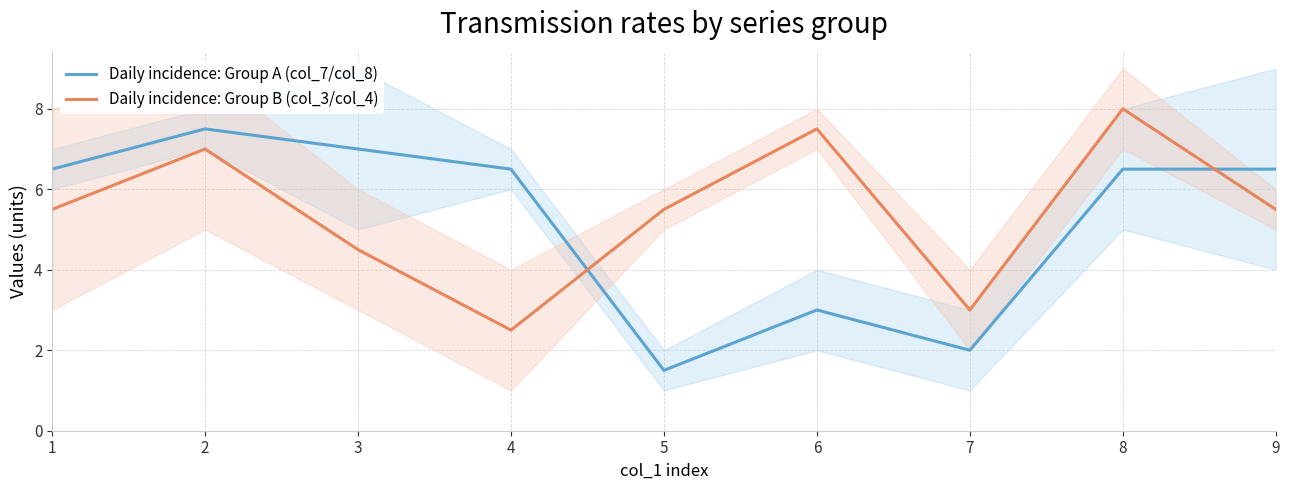

What is the sum of all Daily incidence: Group A (col_7/col_8) values?

47.0